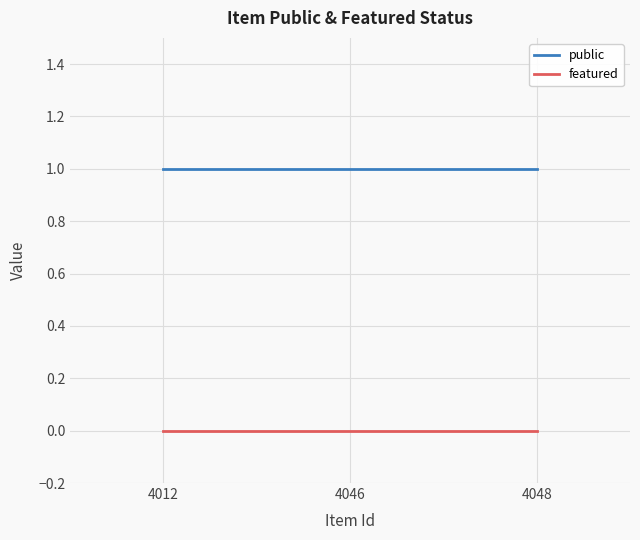

Rank the series by their maximum value, from lowest to highest.

featured, public